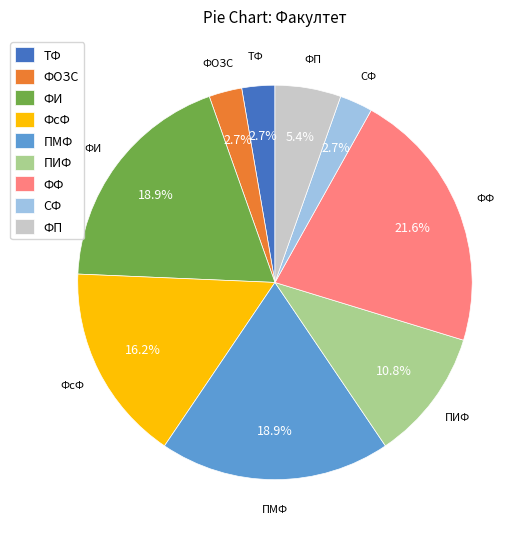

To the nearest percent, what percentage of the pie is ФП?

5%